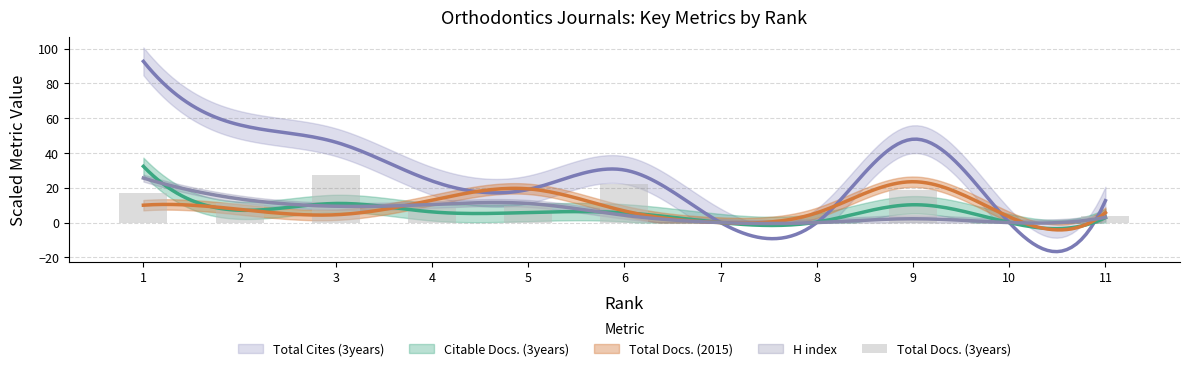

Reading left to right, extract all data points from this chart.

17.0	11.0	27.4	8.4	9.6	22.4	0.0	0.0	19.0	0.0	3.6